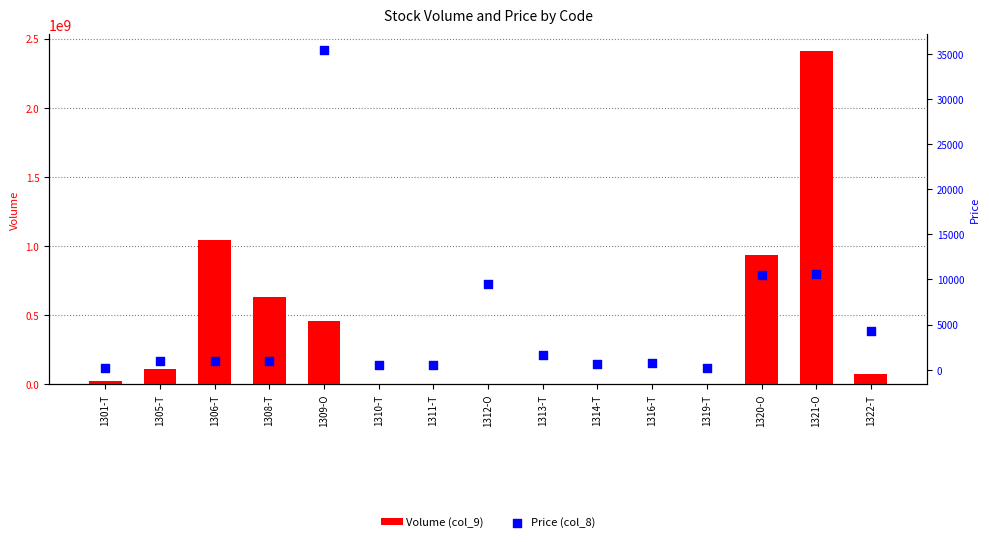

At how many categories does at least one series exceed 1728316312?

1